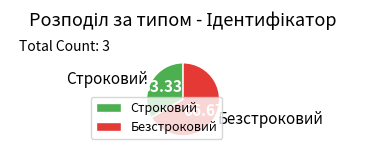

Which has a higher value, Строковий or Безстроковий?

Безстроковий